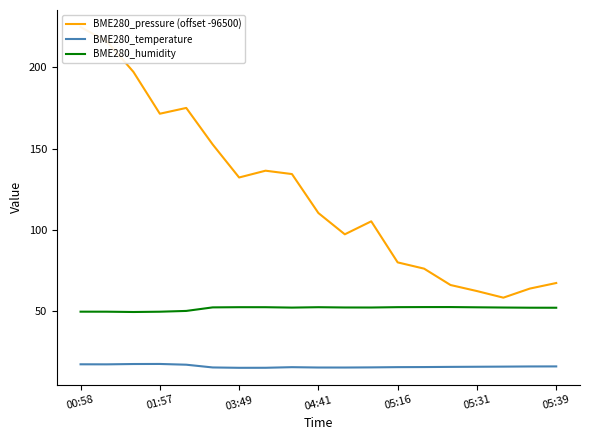

What is the lowest value of the BME280_humidity series?

49.5